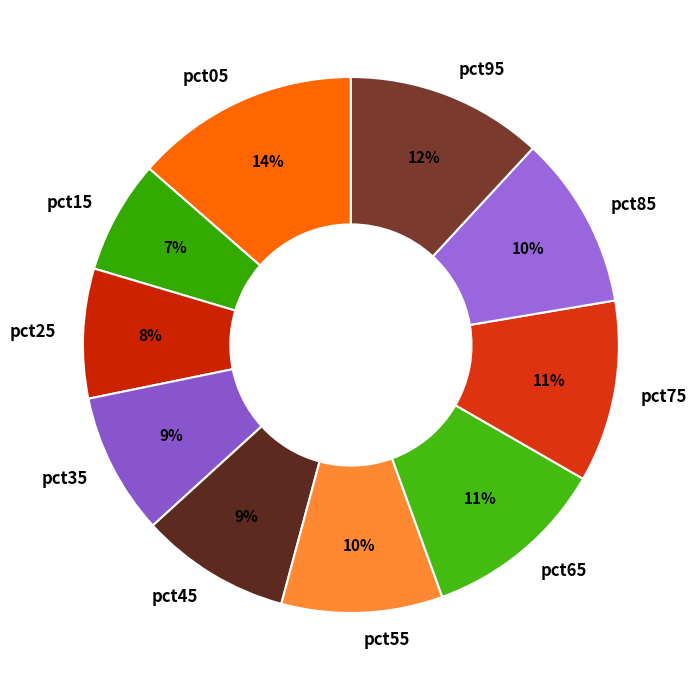

What percentage is the pct85 slice, to the nearest percent?

10%